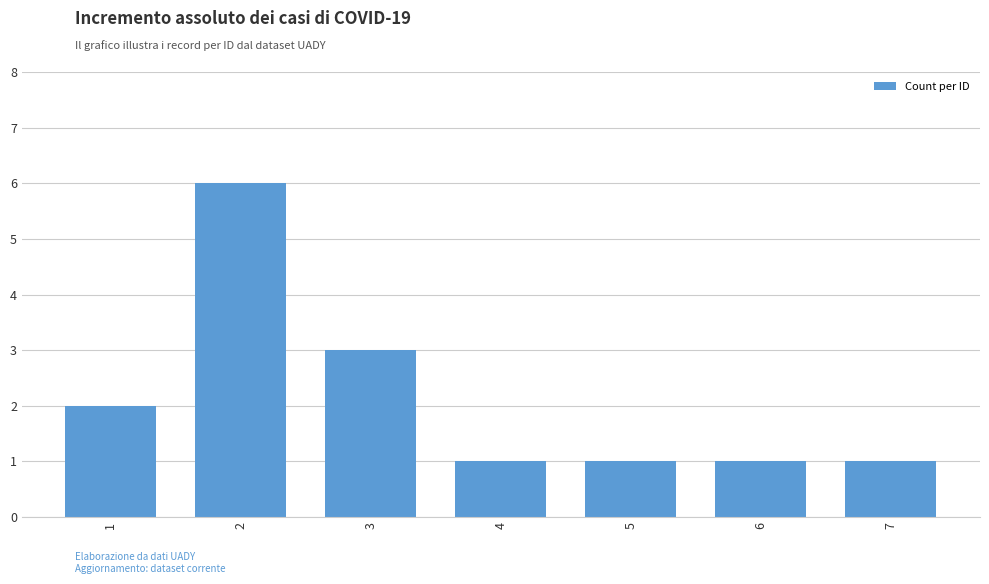

Between 3 and 5, which is larger?

3